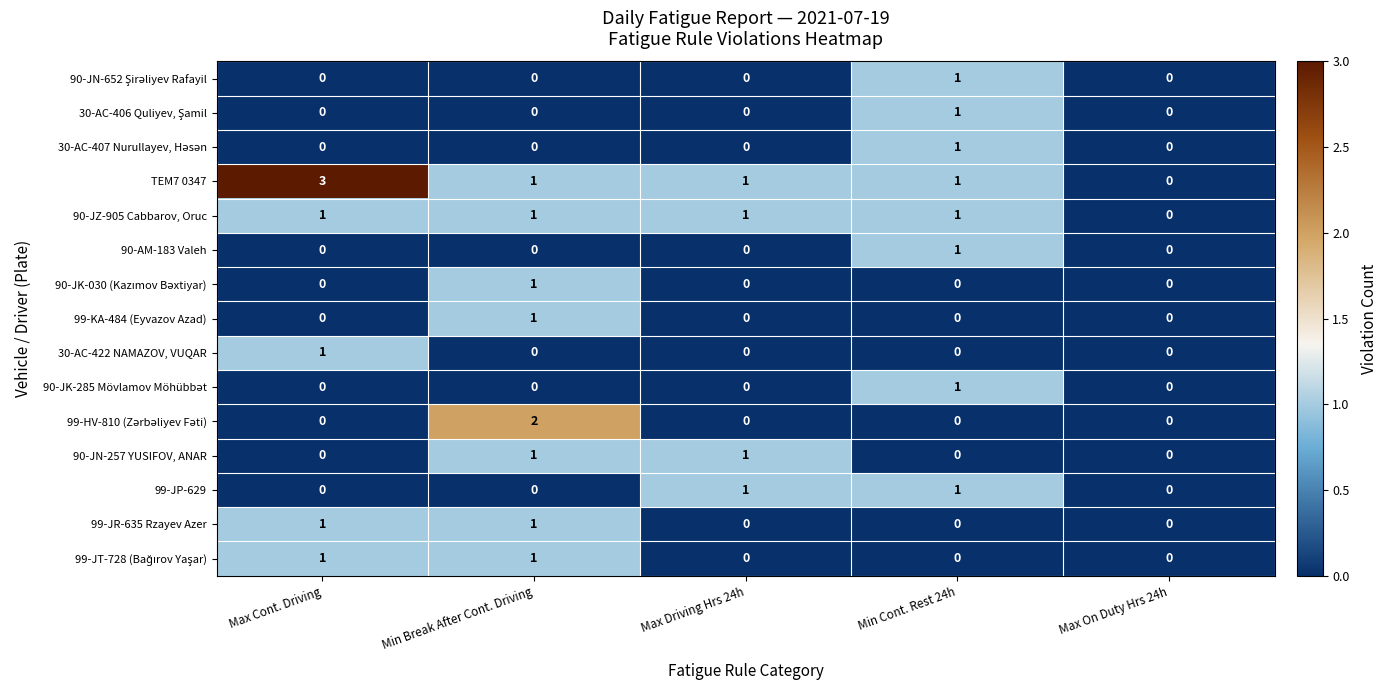

What is the maximum value shown in the chart?

3